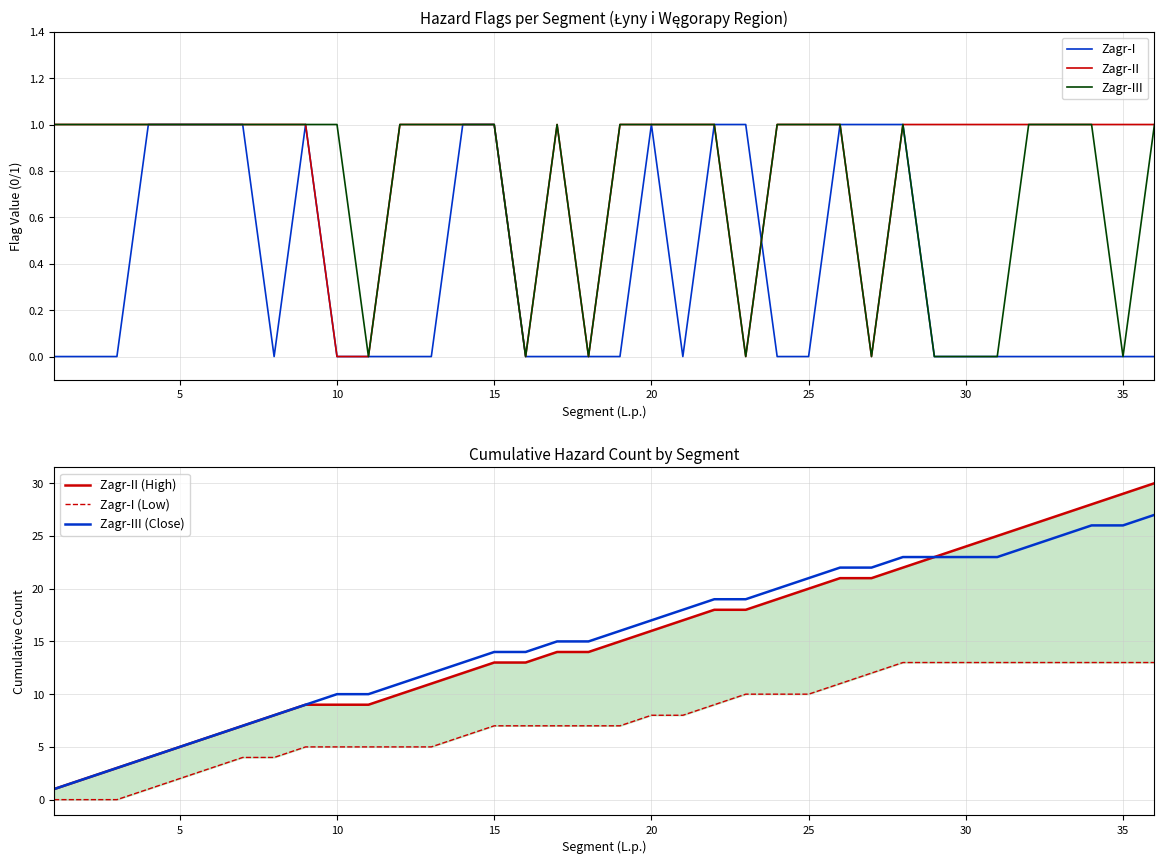

Is it true that Zagr-III equals 1 at 15?

True